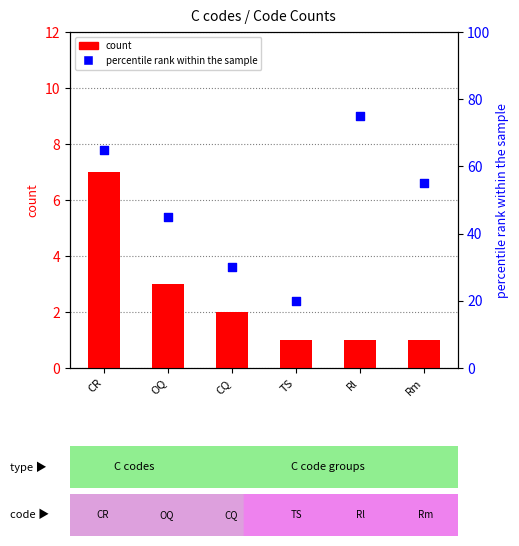

Which series has the largest total across all categories?

percentile rank within the sample